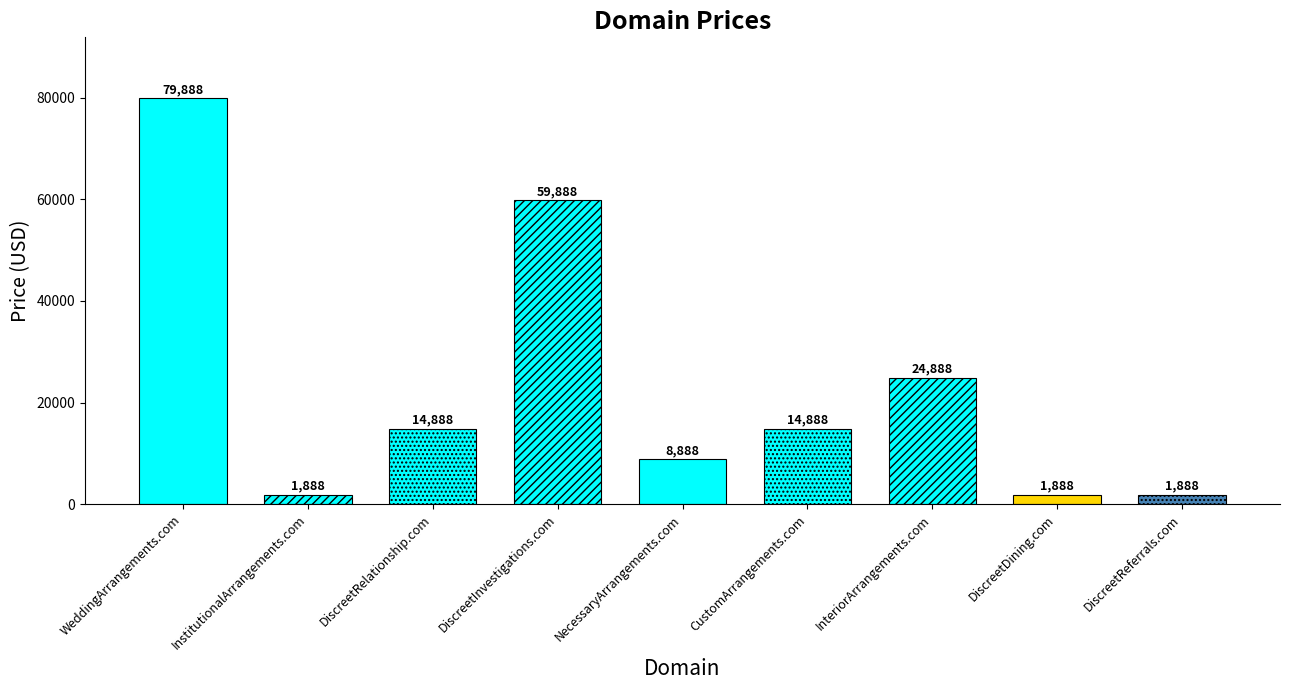

The value at NecessaryArrangements.com is 12522. True or false?

False